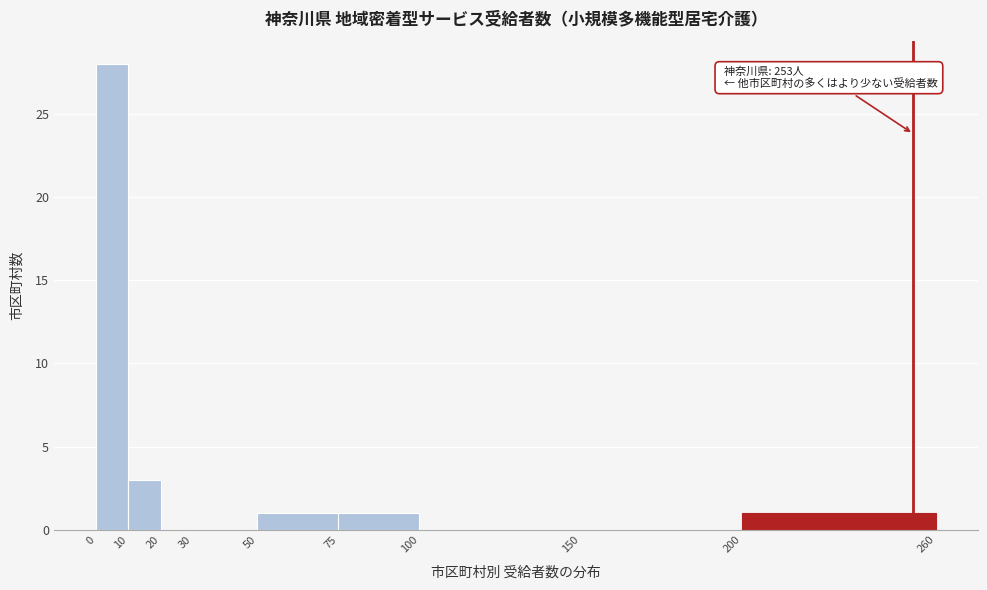

Which range on the x-axis has the tallest bar?

0 to 10